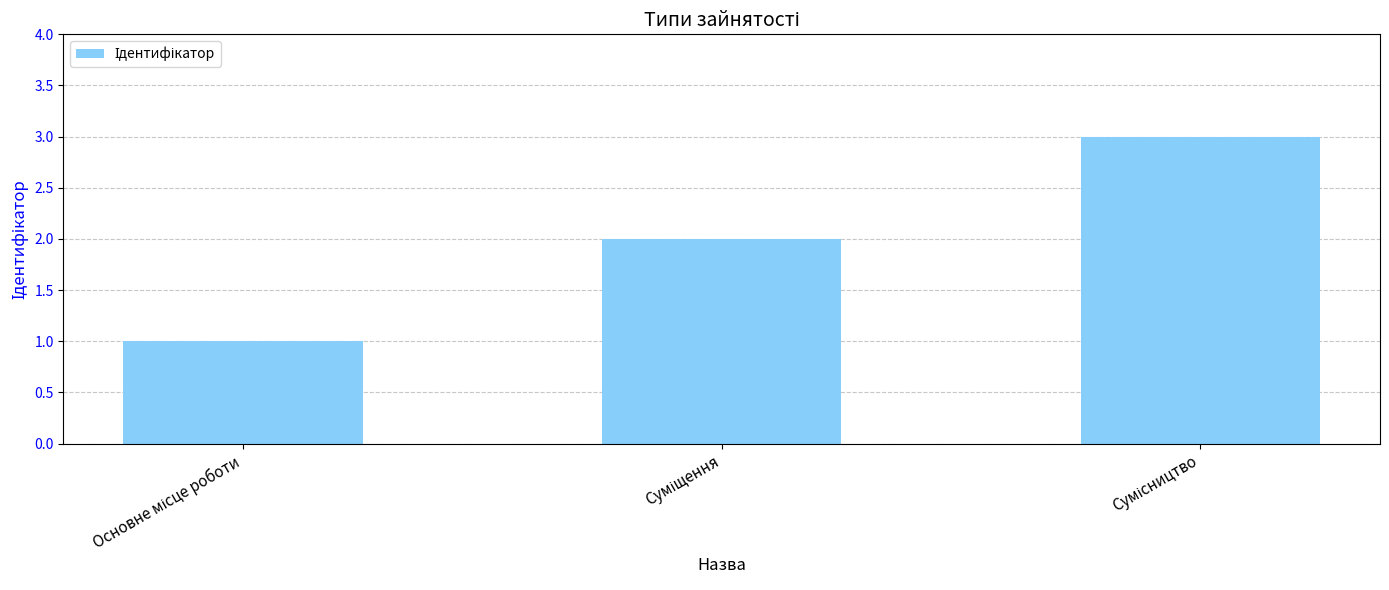

What is the value of the 1st bar from the left?

1